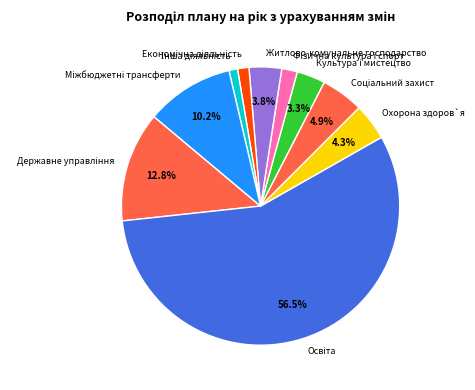

How many segments does this pie chart have?

10